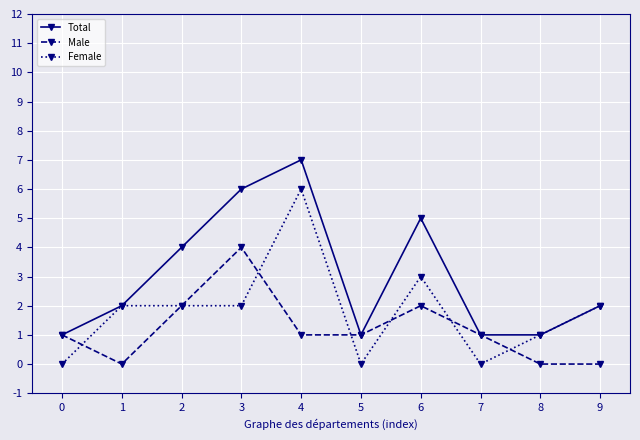

Reading left to right, extract all data points from this chart.

Total: 0=1	1=2	2=4	3=6	4=7	5=1	6=5	7=1	8=1	9=2
Male: 0=1	1=0	2=2	3=4	4=1	5=1	6=2	7=1	8=0	9=0
Female: 0=0	1=2	2=2	3=2	4=6	5=0	6=3	7=0	8=1	9=2